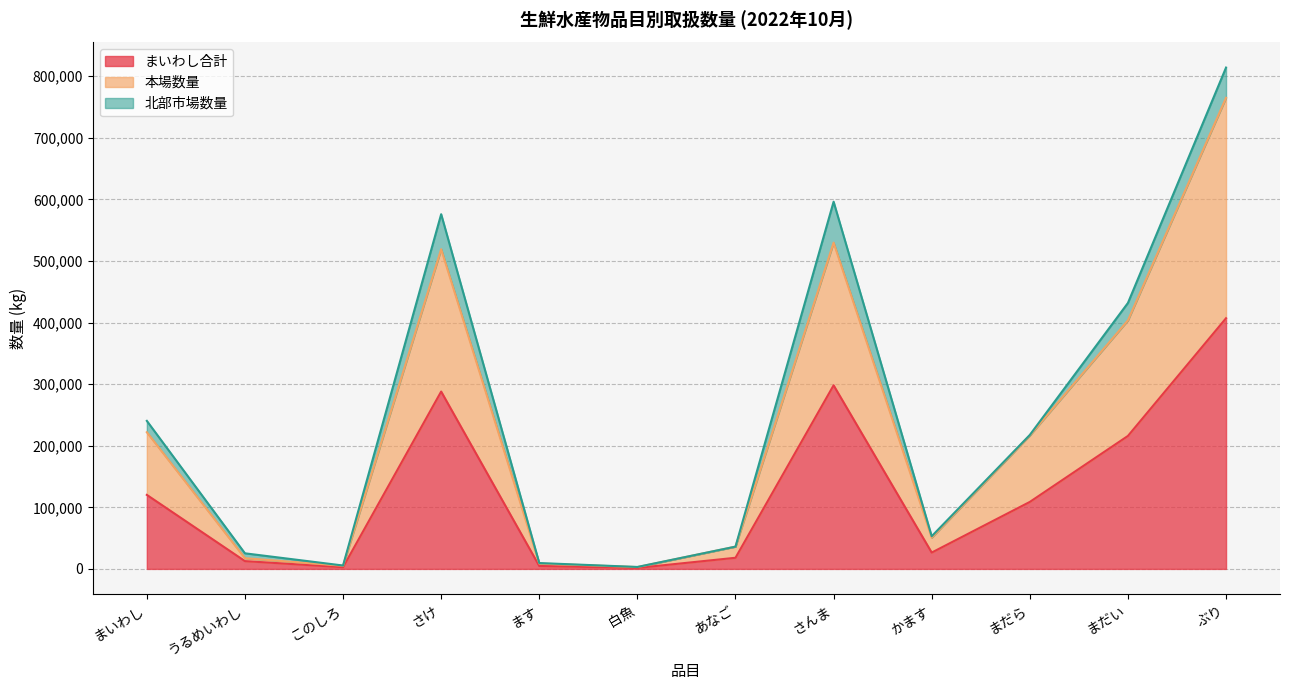

What is the total value across all series at さけ?

575914